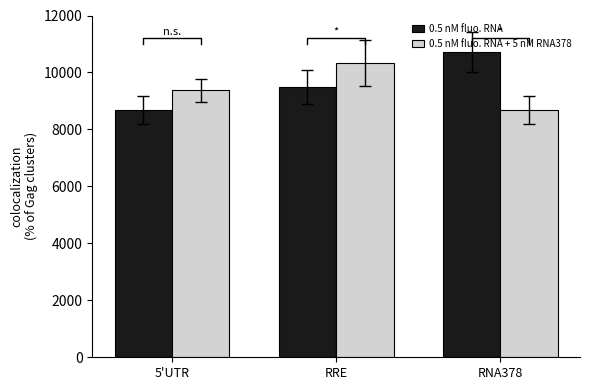

At how many categories does at least one series exceed 10680?

1